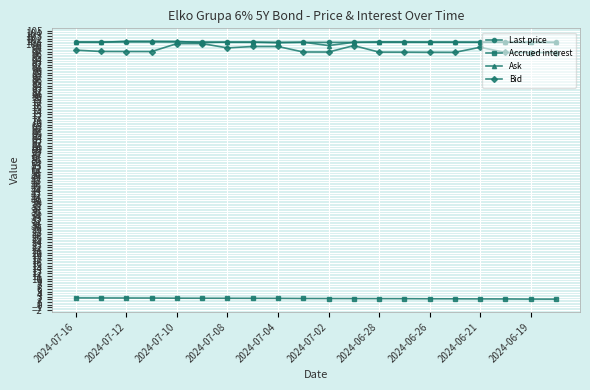

Which series has the largest range (max minus min)?

Bid